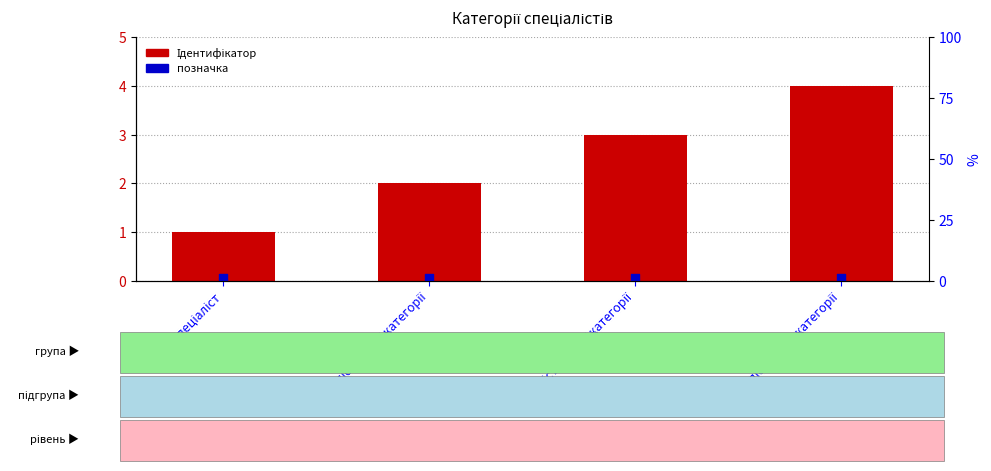

Which series contains the highest Y value?

Ідентифікатор